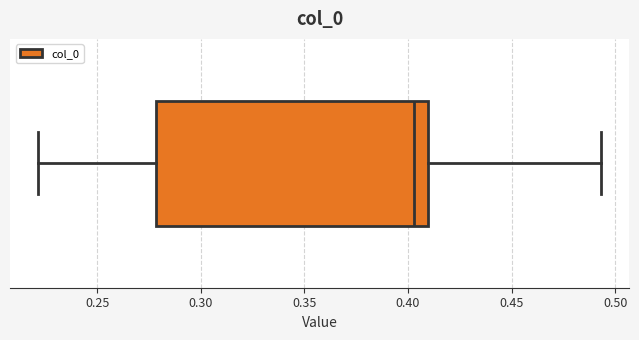

Read this box plot against the x-axis: the position of the median line, the range covered by the box, and the ends of both whiskers. The values are not printed on the chart, so give them approximately, as read against the axis.

median 0.405, box 0.280 to 0.410, whiskers 0.220 to 0.495